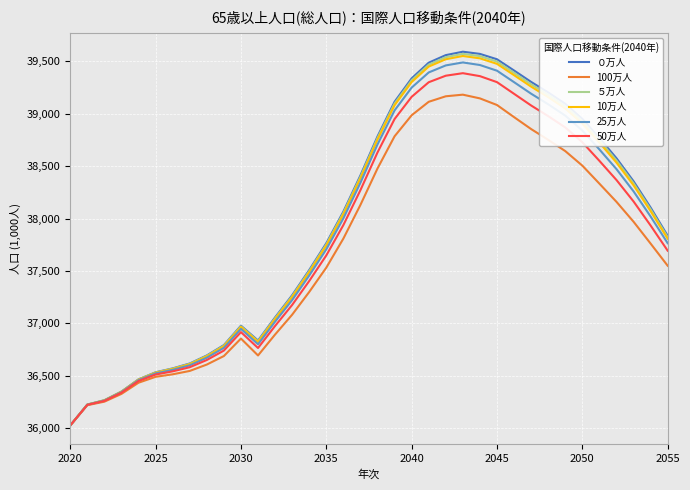

In 50万人, how many points are higher than both neighbors (excluding endpoints)?

2